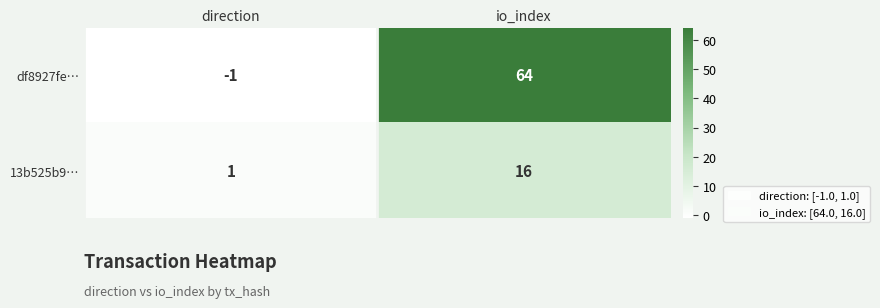

What is the minimum value shown in the chart?

-1